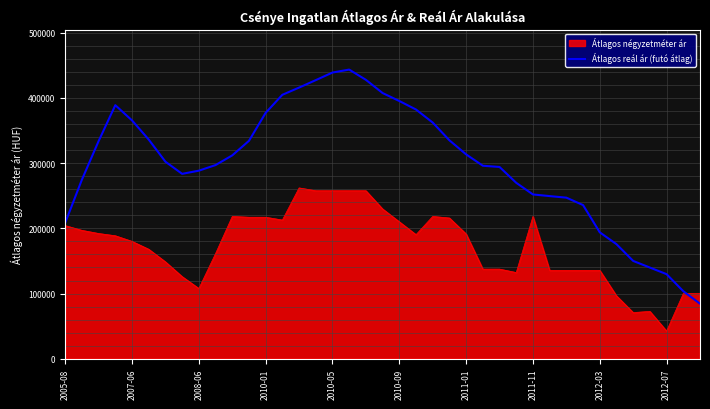

How many series are shown in this chart?

2